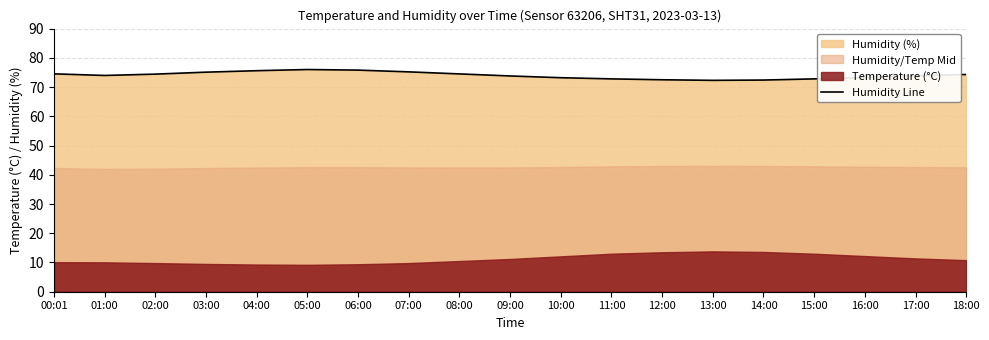

The value at 02:00 is 74.4. True or false?

True